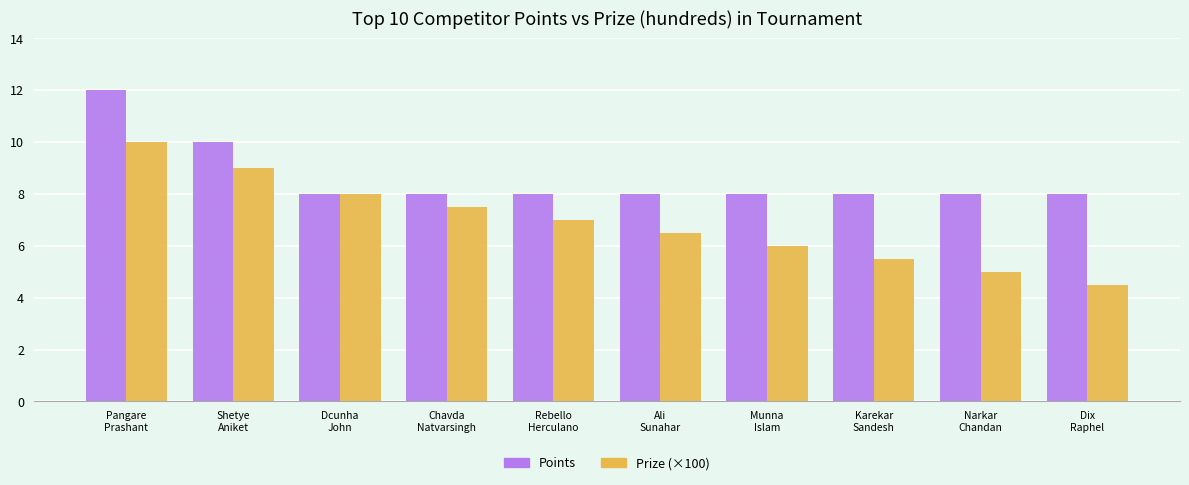

What is the total value across all series at Karekar
Sandesh?

13.5